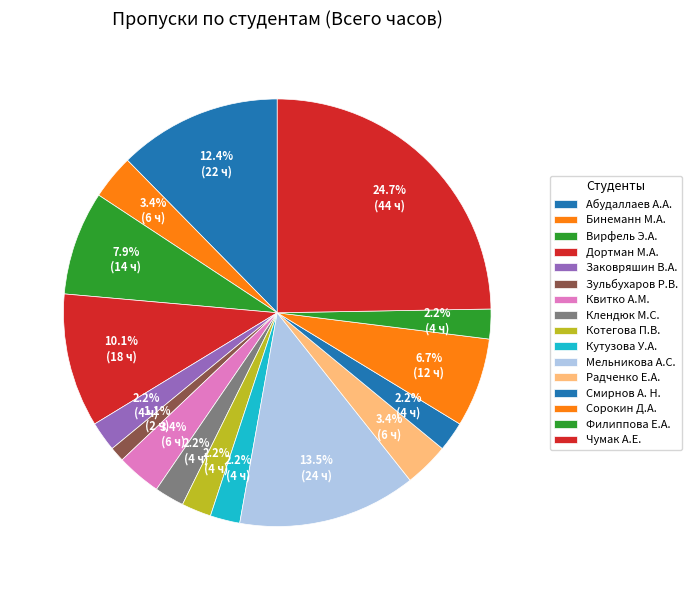

Which category has the smallest portion of the pie?

Зульбухаров Р.В.